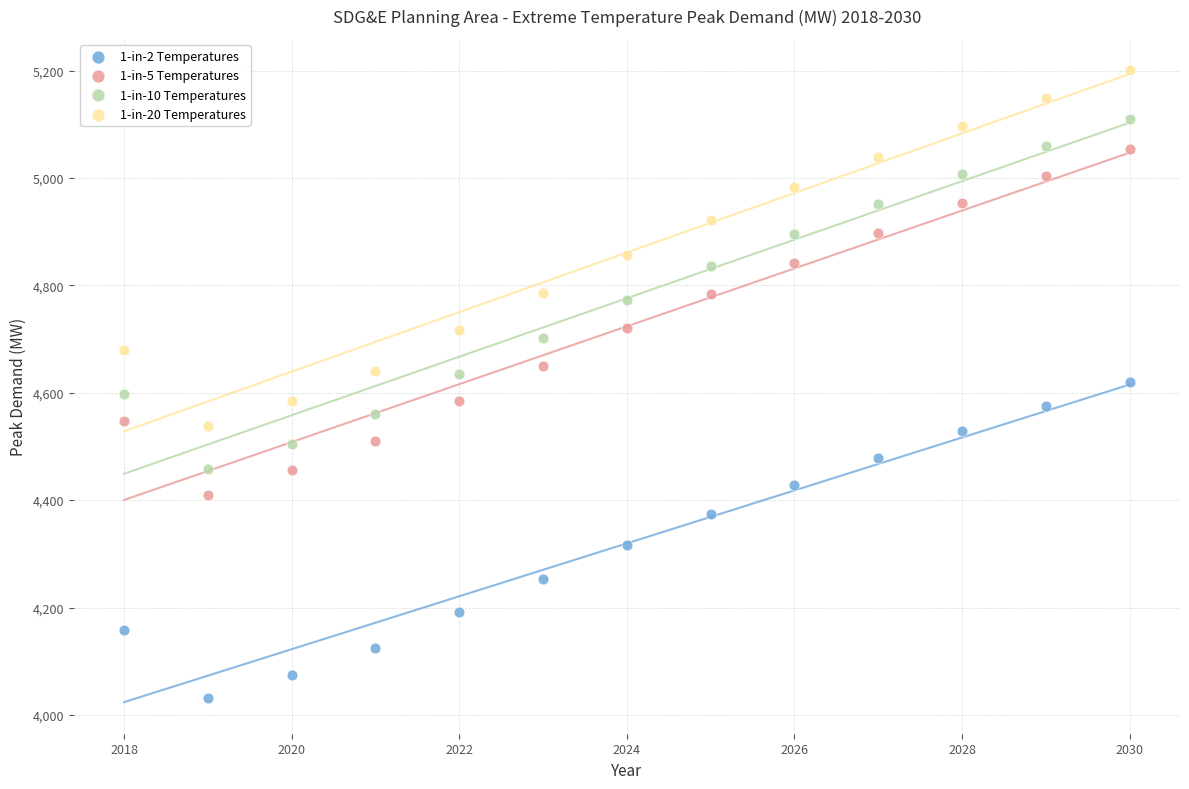

Across all data points, what is the range of X values (max minus min)?

12.0